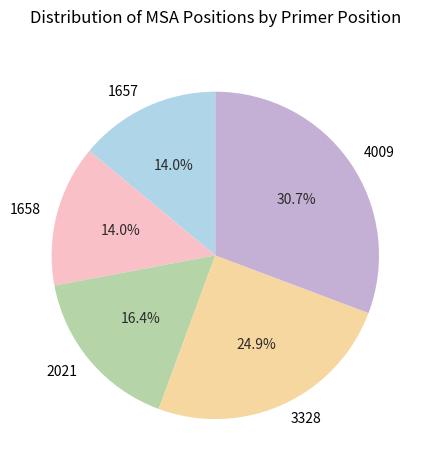

How many segments does this pie chart have?

5